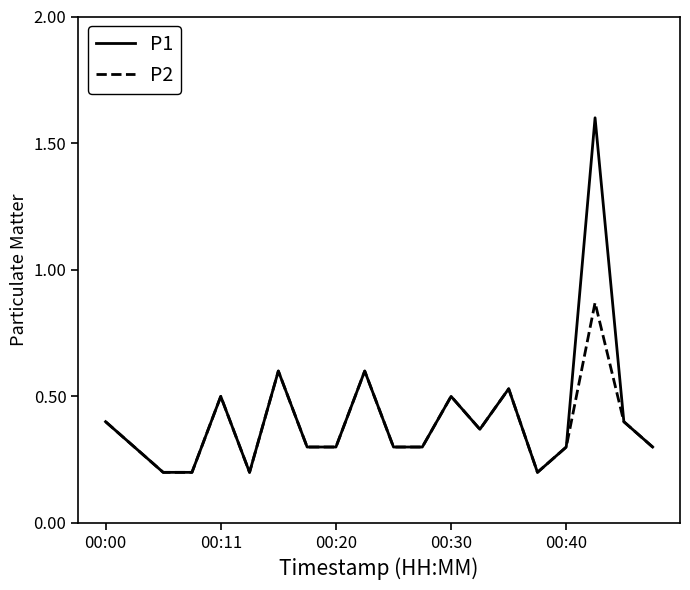

Which series has the largest range (max minus min)?

P1